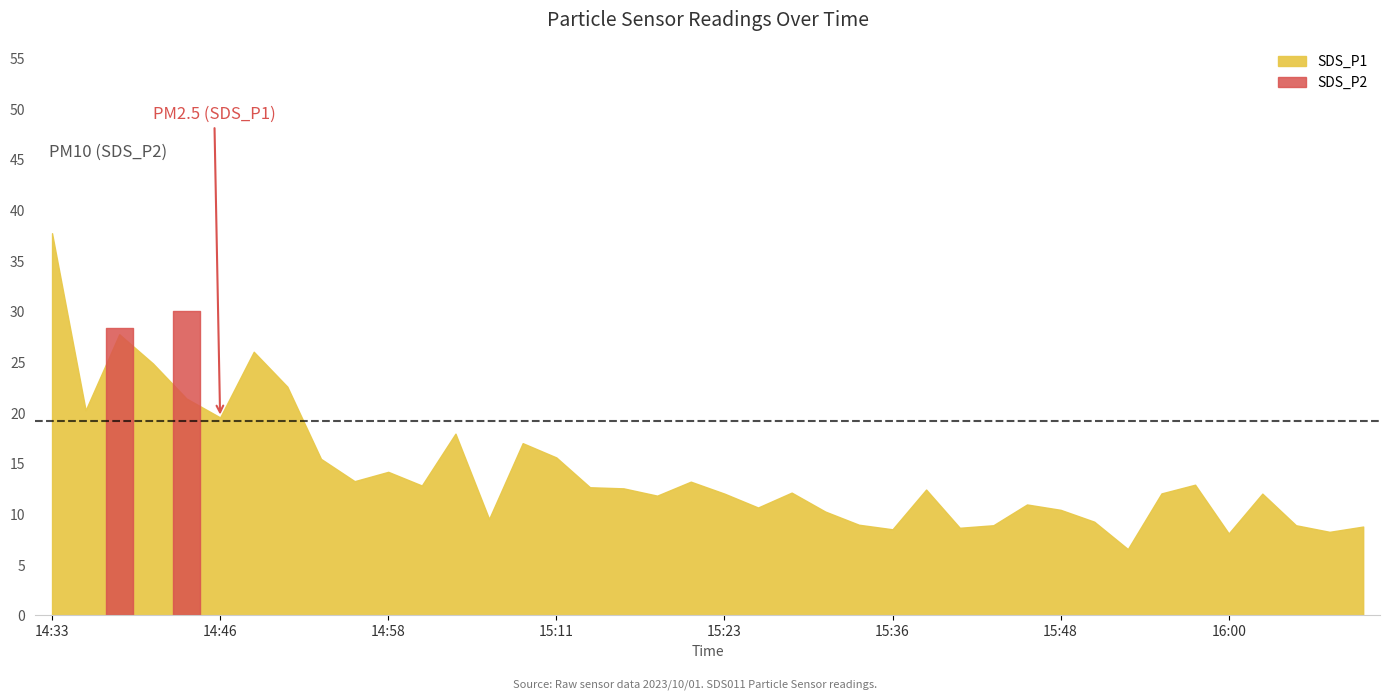

True or false: SDS_P1 has more than 1 interior local peaks.

True